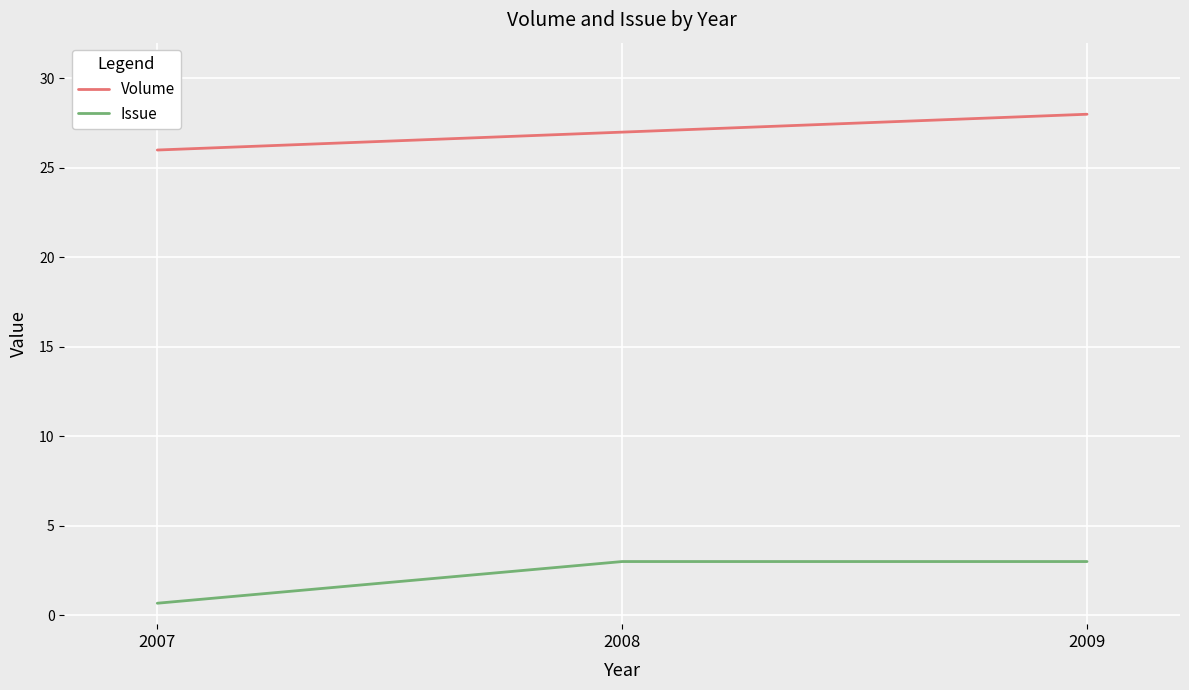

At 2008, list the series in order from smallest to largest.

Issue, Volume